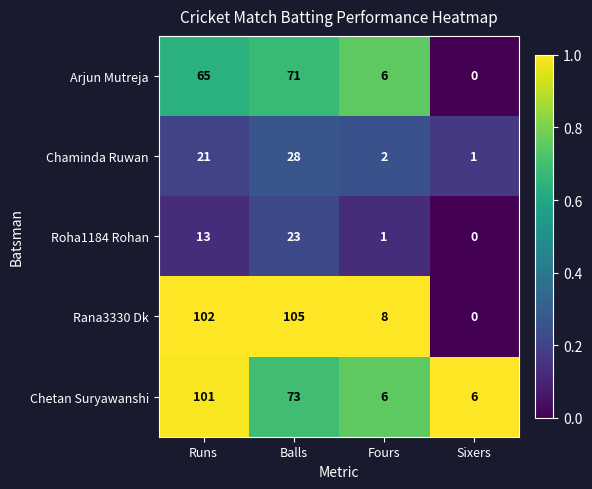

How many positive values does the Rana3330 Dk series have?

3